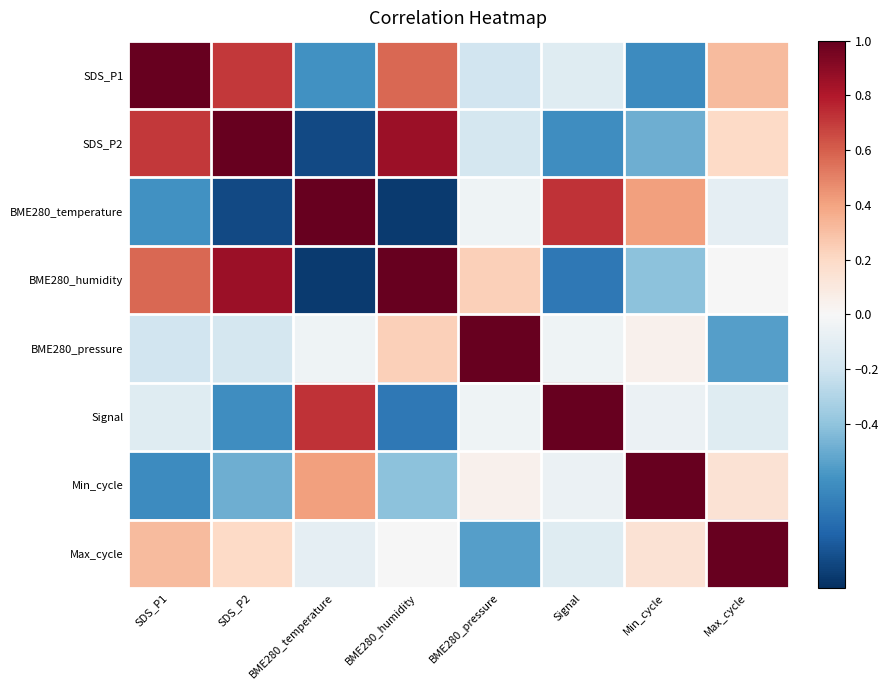

At BME280_temperature, list the series in order from largest to smallest.

BME280_temperature, Signal, Min_cycle, BME280_pressure, Max_cycle, SDS_P1, SDS_P2, BME280_humidity